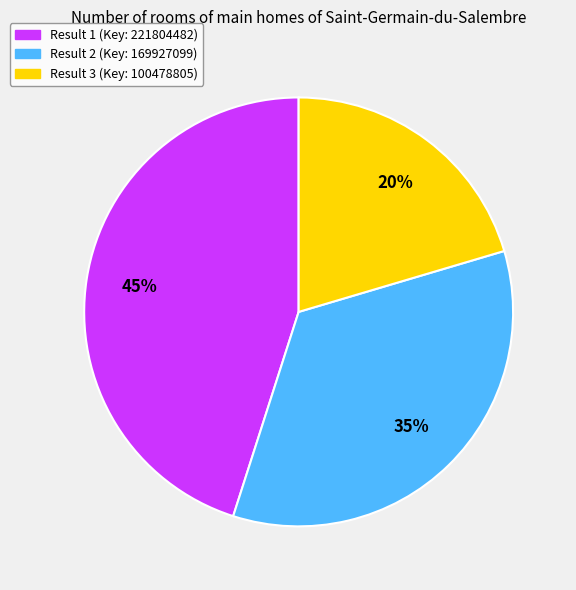

Is it true that Result 2 is 22% of the pie?

False